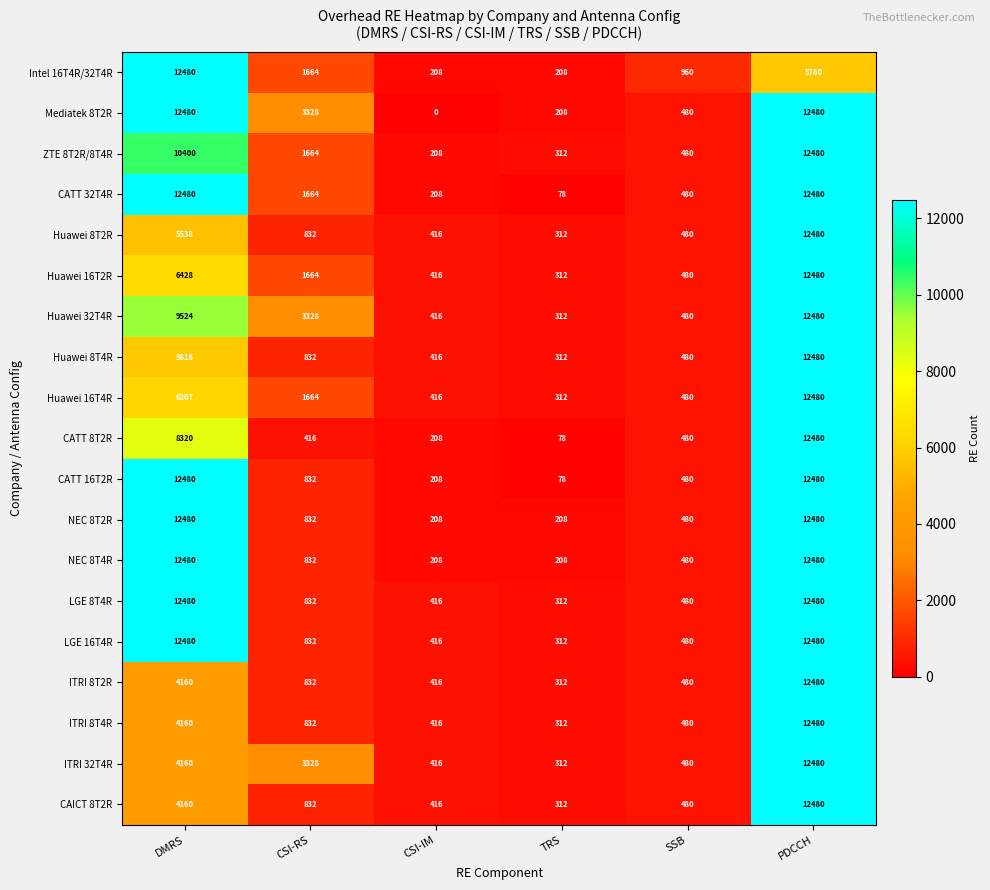

Which series has the largest total across all categories?

Mediatek 8T2R